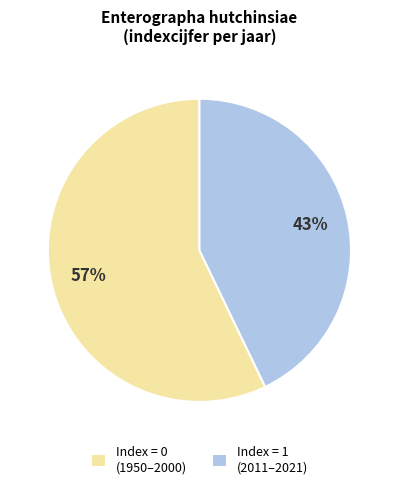

Is it true that Index = 0 (1950–2000) is 57% of the pie?

True